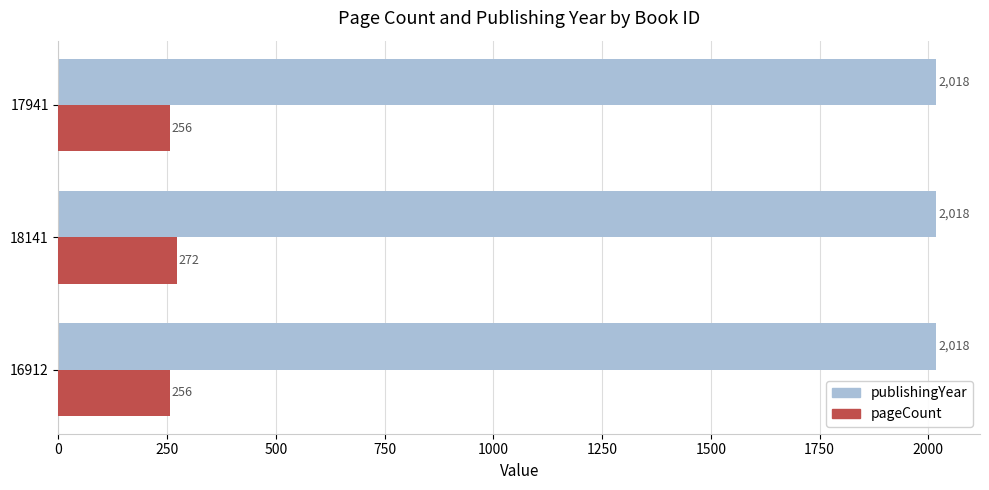

What is the sum of the publishingYear values at 16912 and 17941?

4036